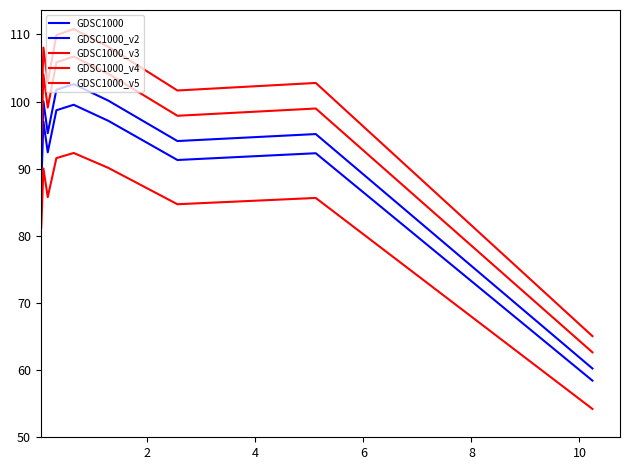

How many distinct data groups are displayed?

5